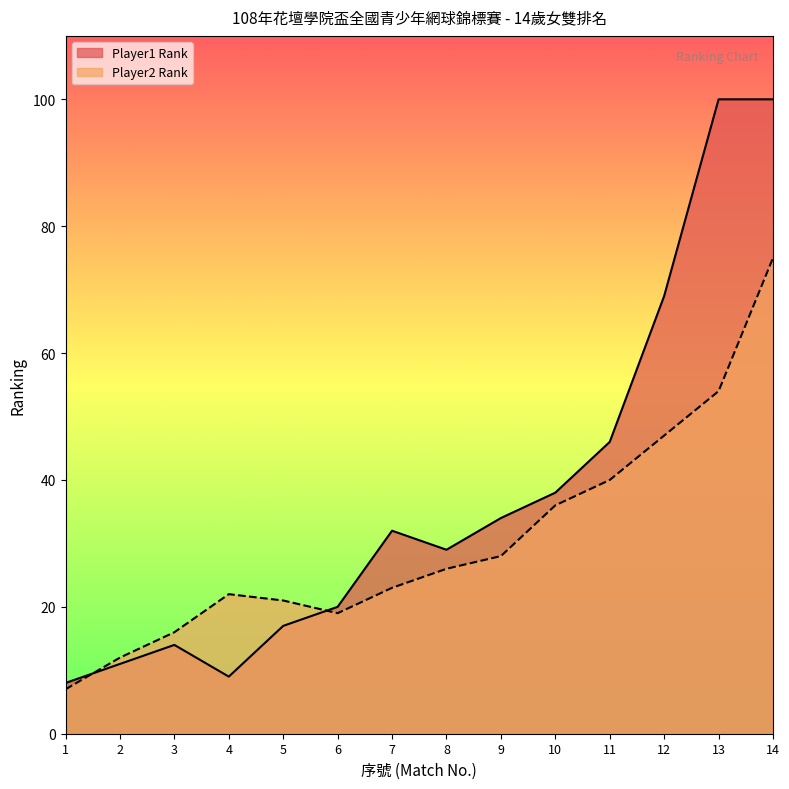

Which label corresponds to the largest value in the chart?

14